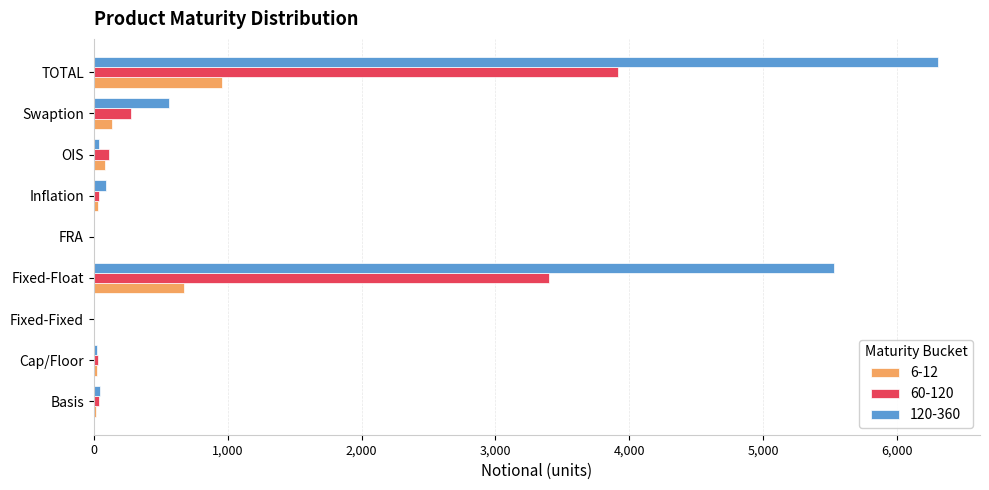

Which series has the largest range (max minus min)?

120-360